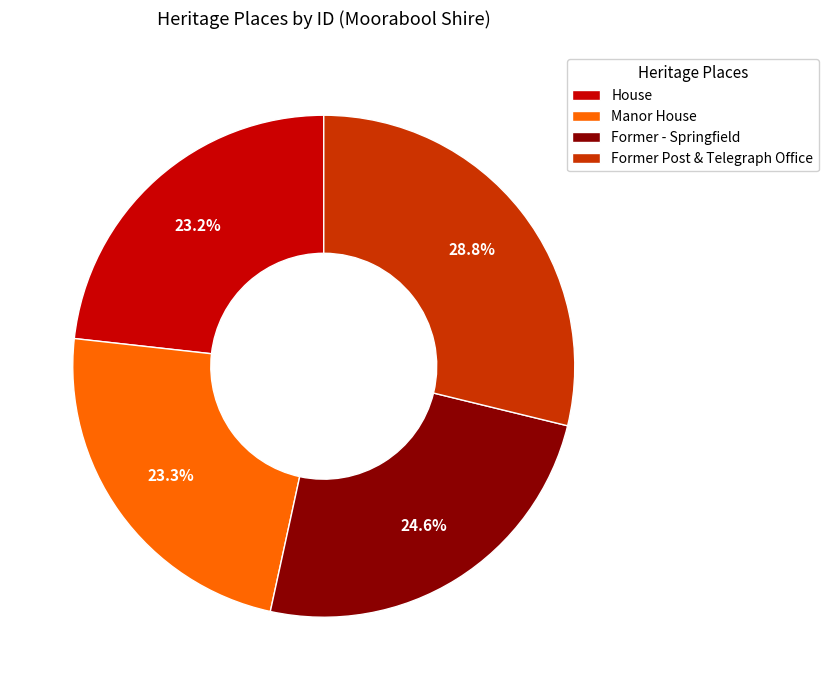

What percentage is the Former - Springfield slice, to the nearest percent?

25%